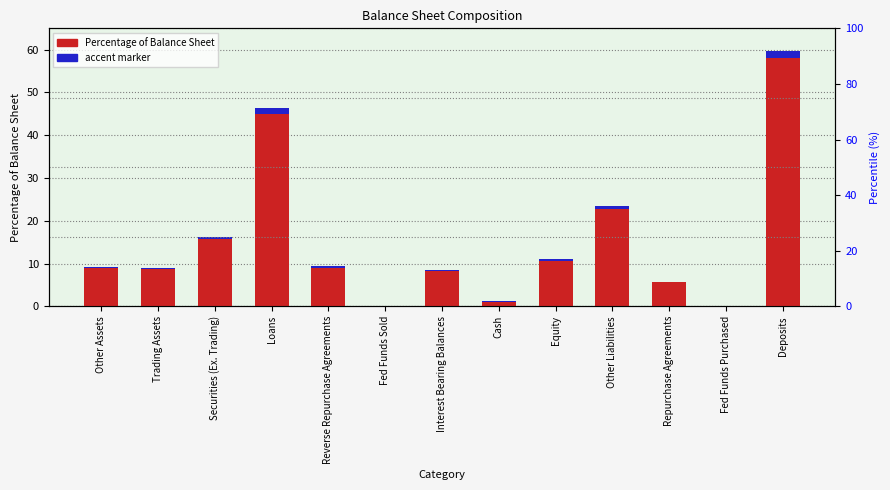

Is the value of Percentage of Balance Sheet at Loans greater than the value of Accent marker at Loans?

Yes